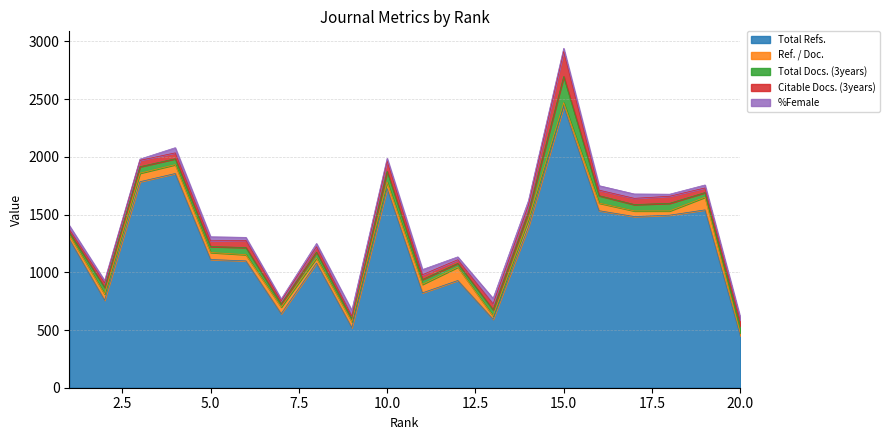

What is the maximum value shown in the chart?

2438